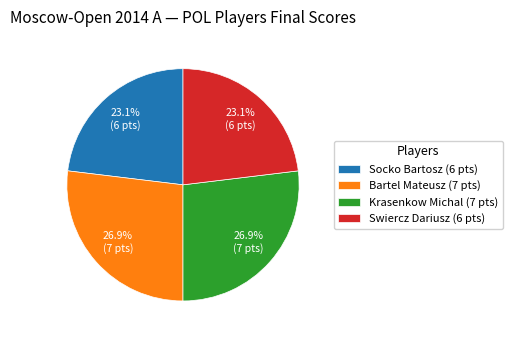

What percentage is the Socko Bartosz slice, to the nearest percent?

23%